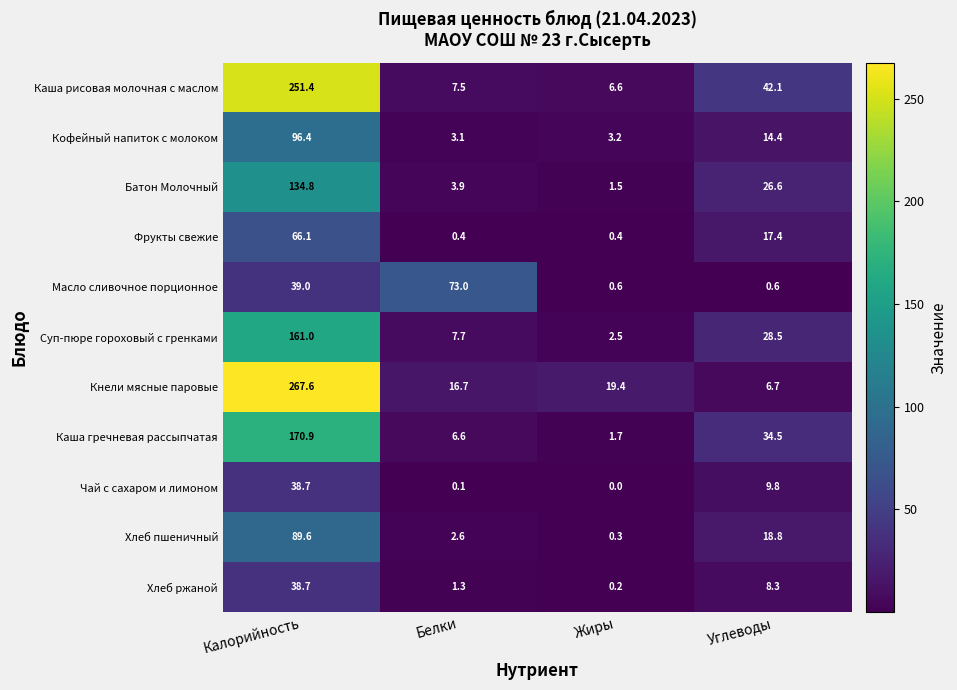

True or false: Хлеб пшеничный has a value of 89.6 at Калорийность.

True